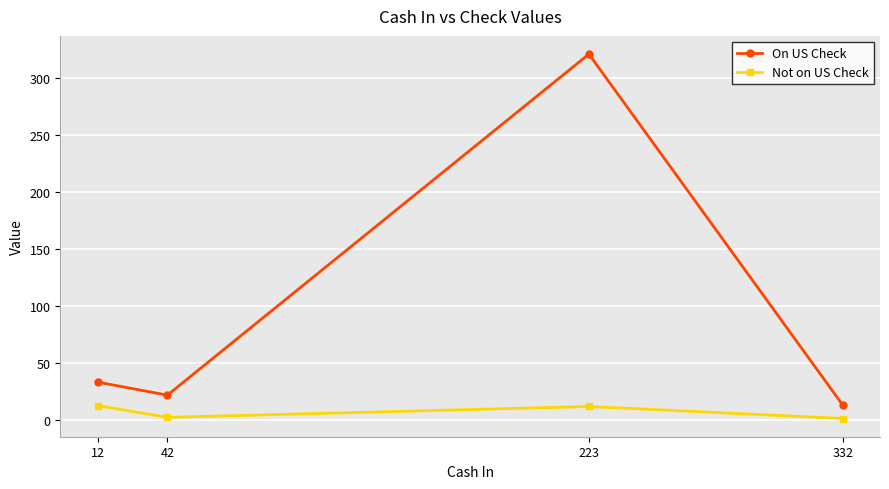

Does the chart have visible grid lines?

Yes